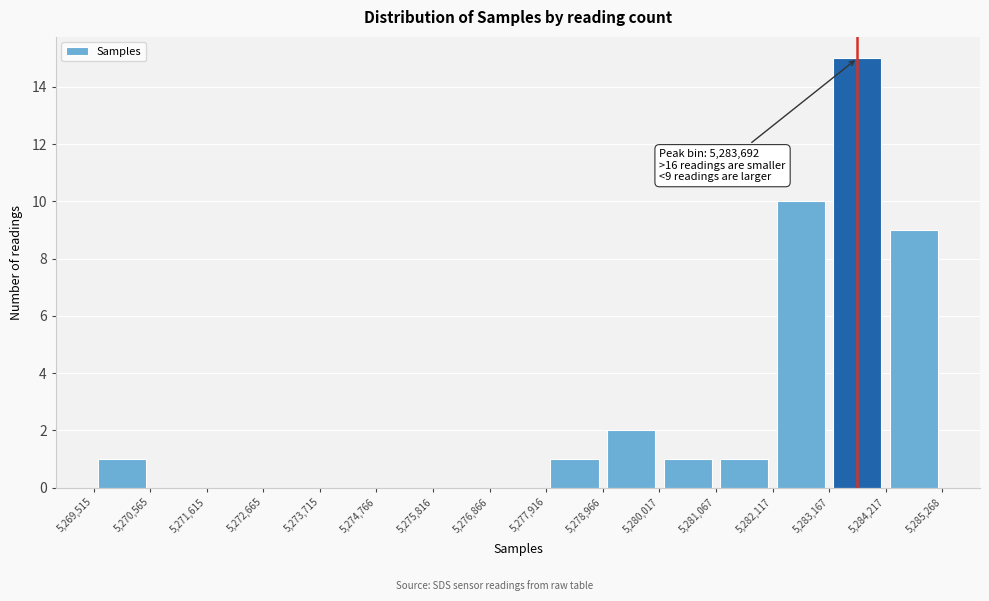

Over which range of the x-axis is the bar tallest?

5,283,167 to 5,284,217